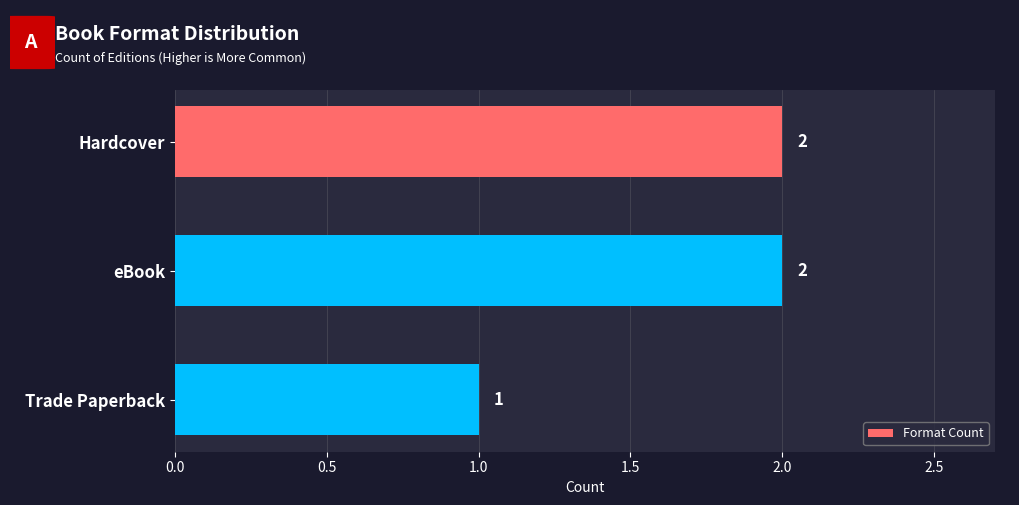

How many values are between 1 and 2?

3